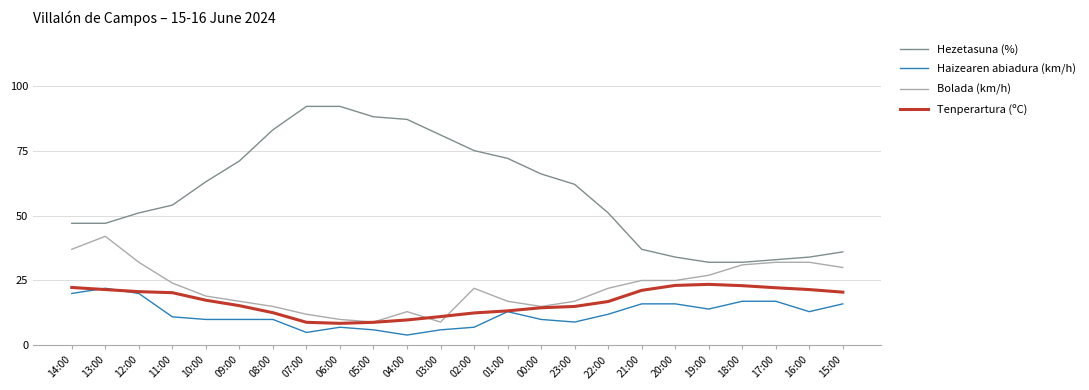

At which label does Bolada (km/h) reach its peak?

13:00